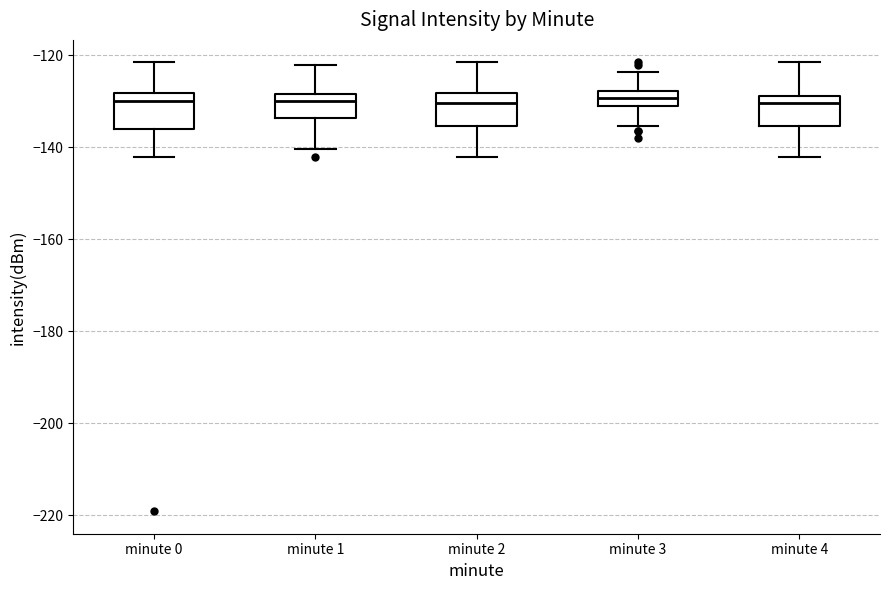

Reading left to right, read every box against the y-axis: the position of its median line, the range the box covers, and the ends of its whiskers. The values are not printed on the chart, so give them approximately, as read against the axis.

minute 0: median -130, box -136 to -128, whiskers -142 to -122
minute 1: median -130, box -134 to -128, whiskers -140 to -122
minute 2: median -130, box -136 to -128, whiskers -142 to -122
minute 3: median -130 (inside the box), box -130 to -128, whiskers -136 to -124
minute 4: median -130, box -136 to -128, whiskers -142 to -122